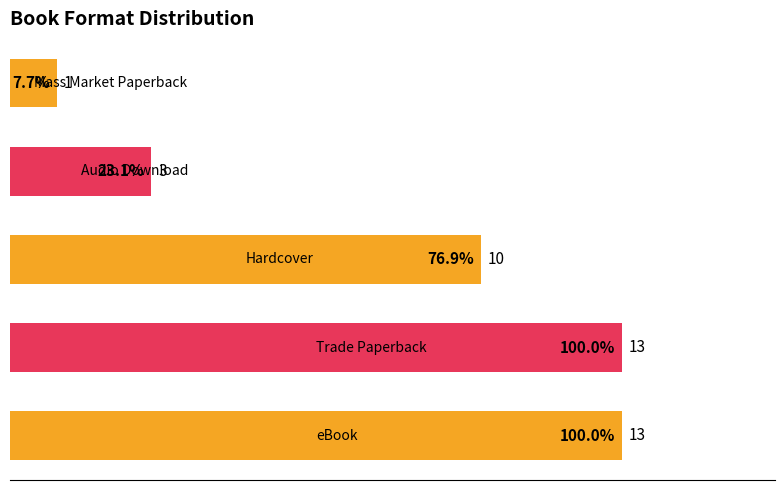

Does the chart contain stacked bars?

No